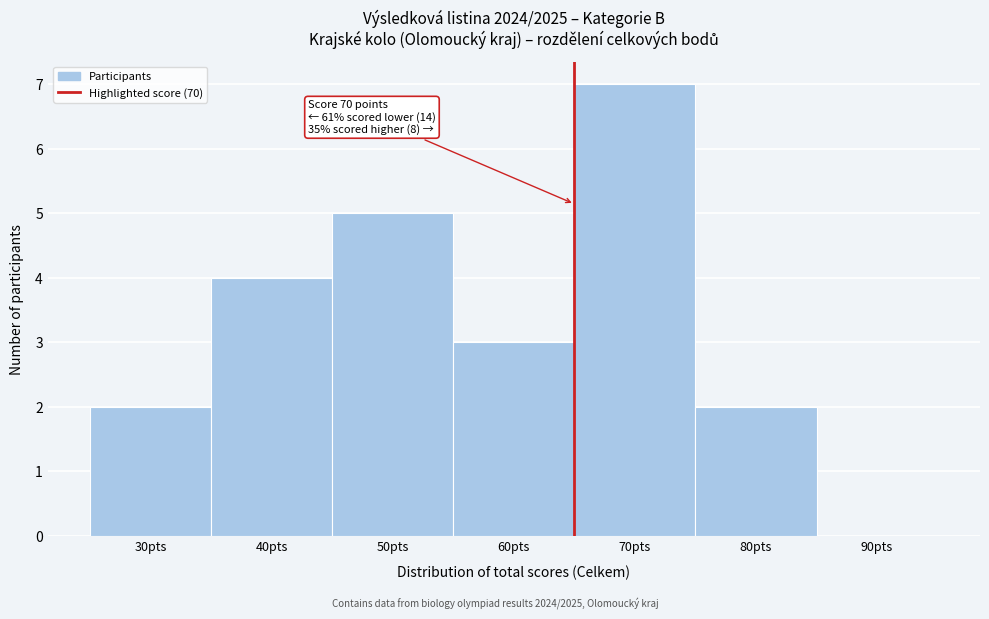

Reading right to left, what are all the values shown in this chart?

90pts=0	80pts=2	70pts=7	60pts=3	50pts=5	40pts=4	30pts=2